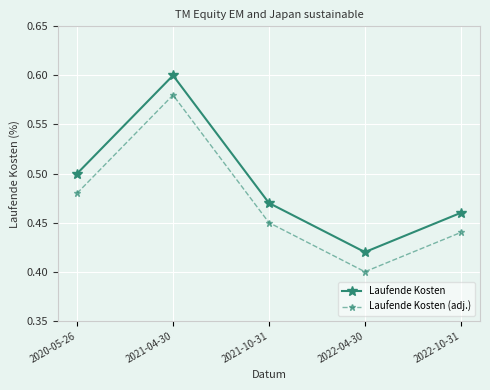

True or false: Laufende Kosten has a value of 0.4 at 2022-04-30.

True